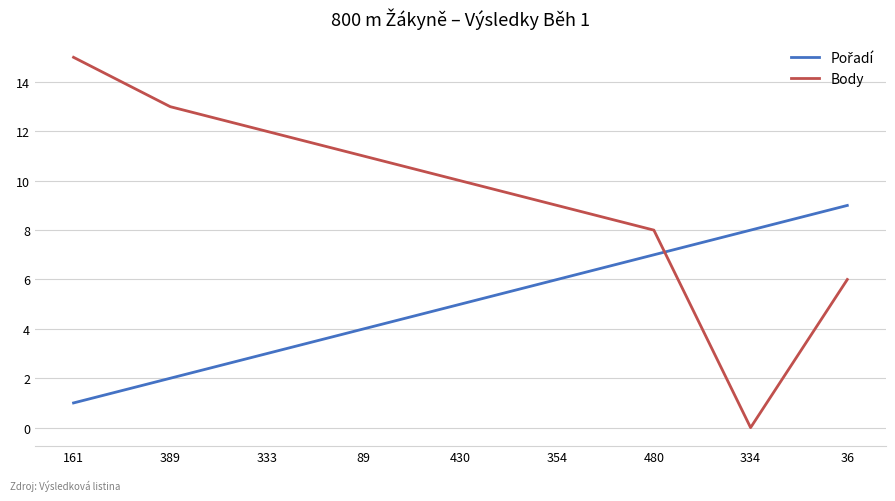

What is the highest value of the Body series?

15